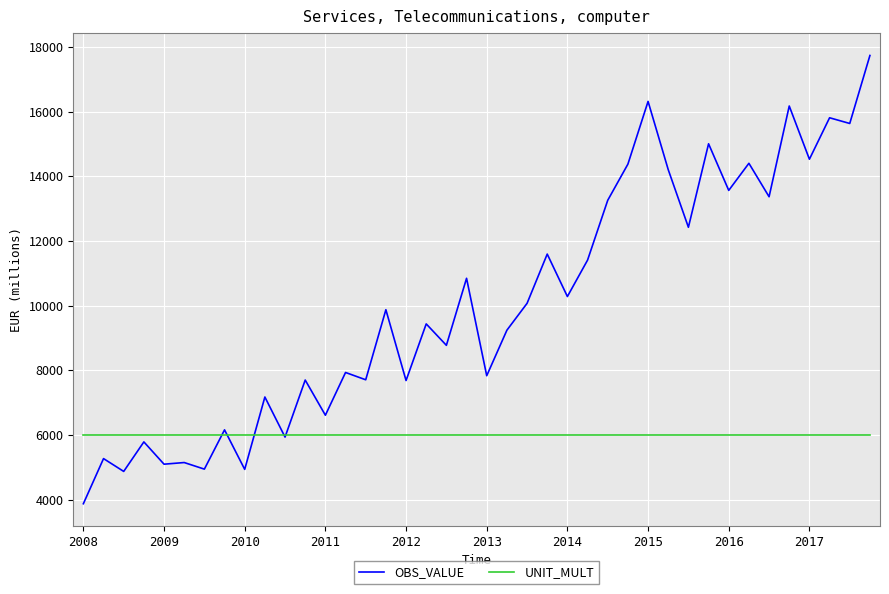

Rank the series by their maximum value, from lowest to highest.

UNIT_MULT, OBS_VALUE